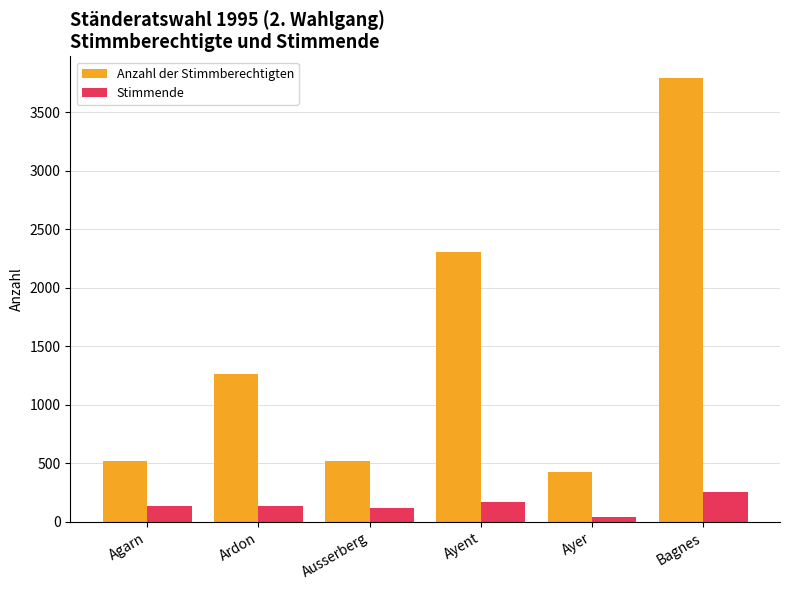

What is the average value of the Anzahl der Stimmberechtigten series?

1471